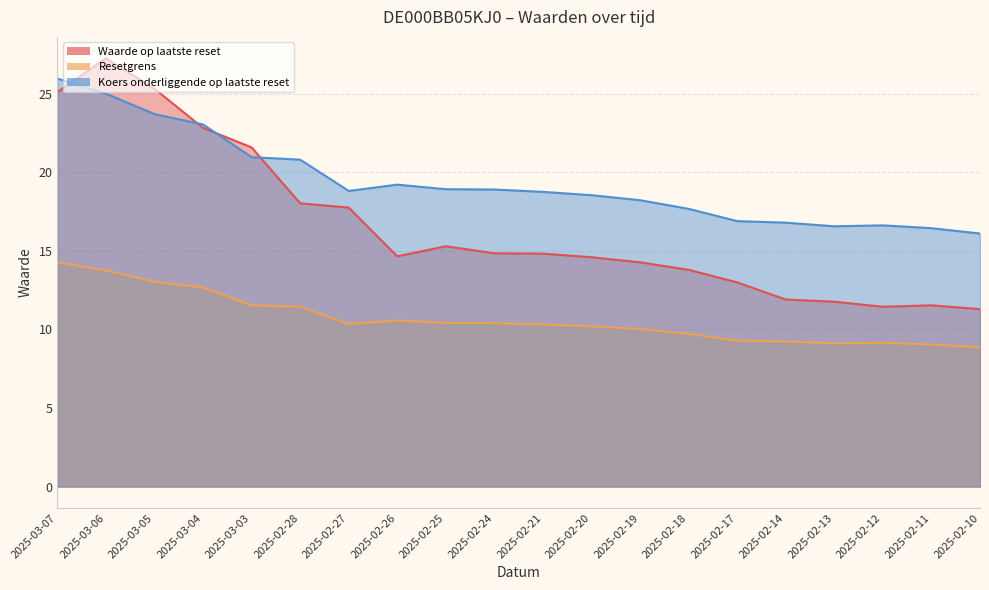

At 2025-02-26, list the series in order from largest to smallest.

Koers onderliggende op laatste reset, Waarde op laatste reset, Resetgrens